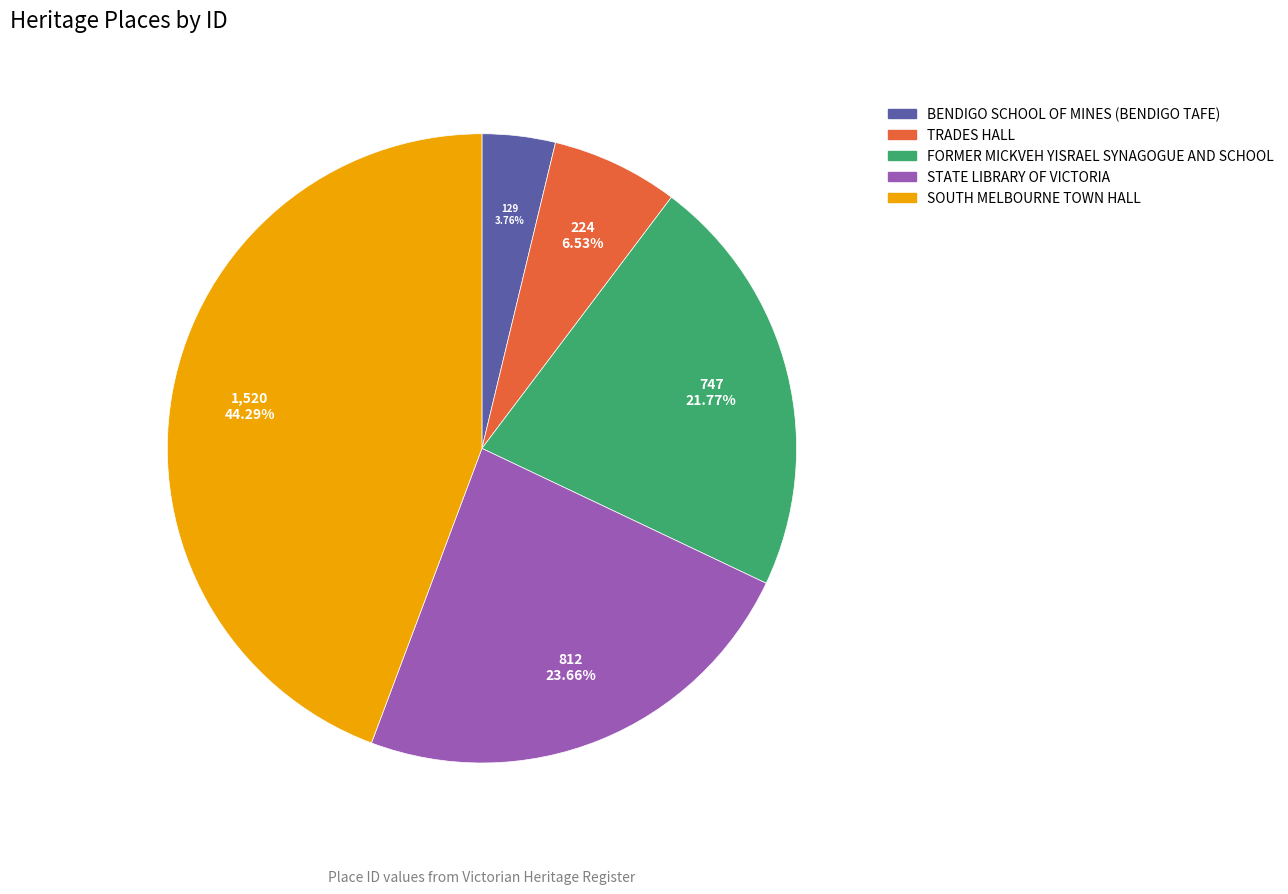

Do STATE LIBRARY OF VICTORIA and TRADES HALL together represent more than half of the pie?

No